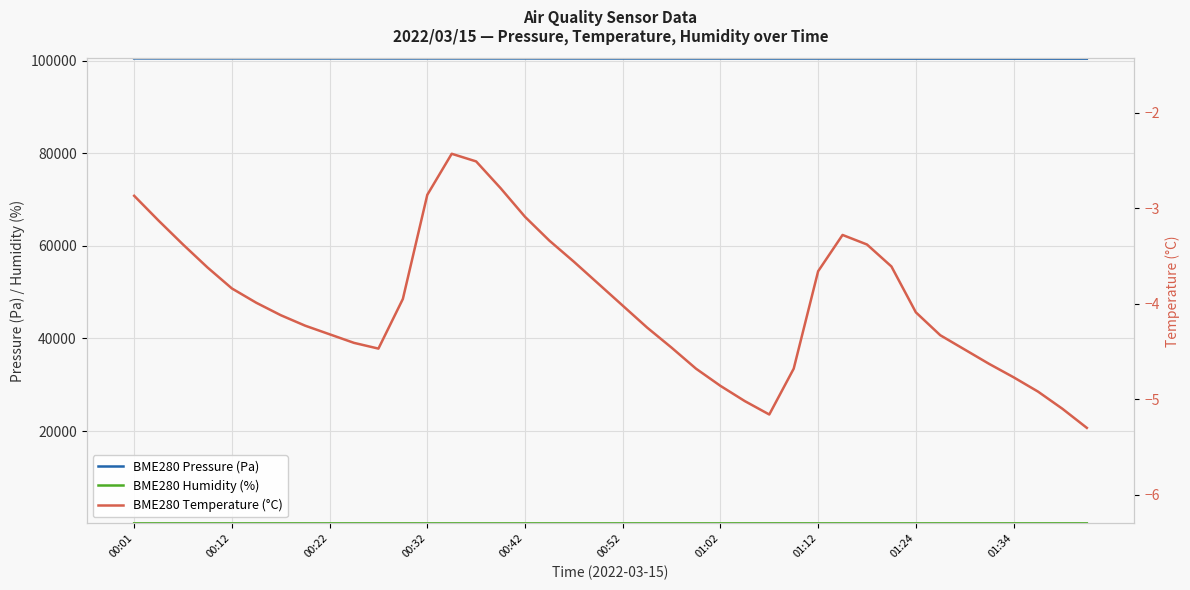

What is the value of the BME280 Pressure (Pa) point at the 15th from the left?

100483.4